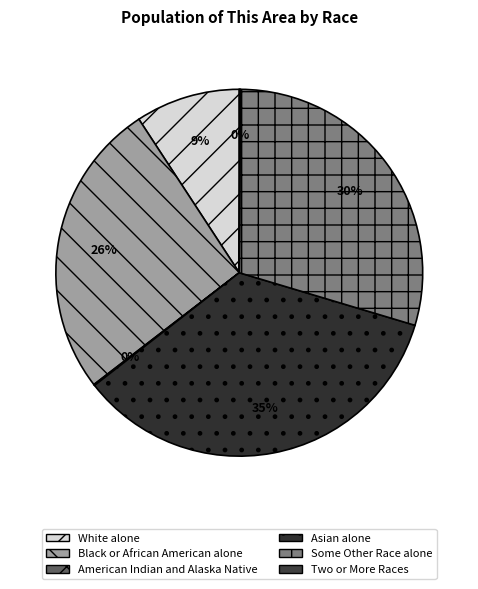

What is the ratio of the value at White alone to the value at Asian alone?

0.3